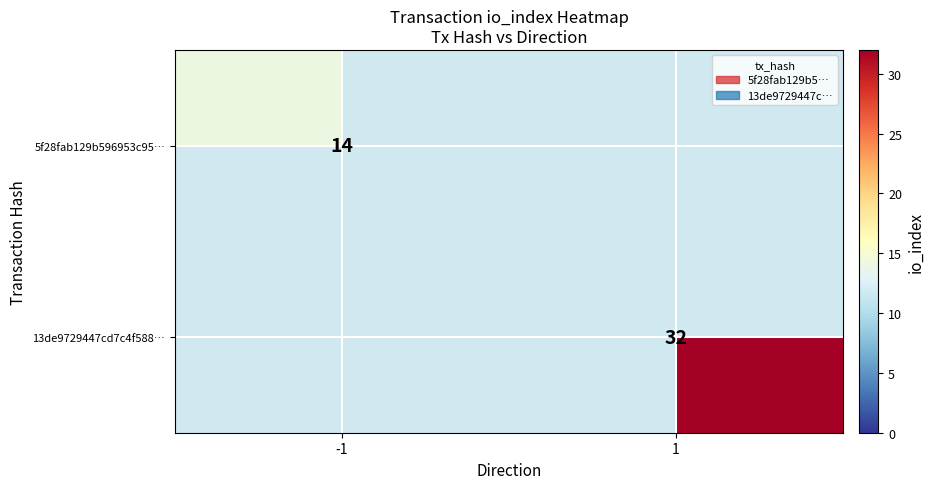

Is it true that 13de9729447cd7c4f588… equals 50 at 1?

False